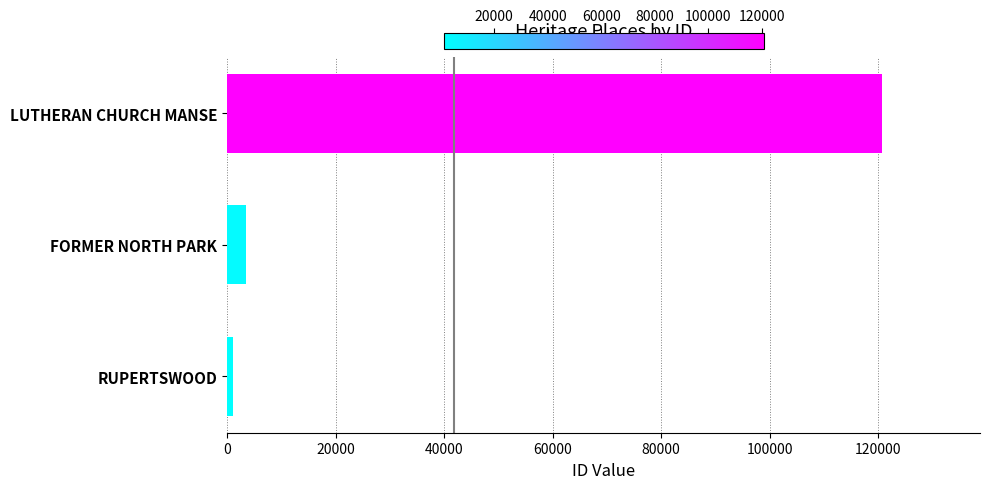

Rank the categories by value from lowest to highest.

RUPERTSWOOD, FORMER NORTH PARK, LUTHERAN CHURCH MANSE